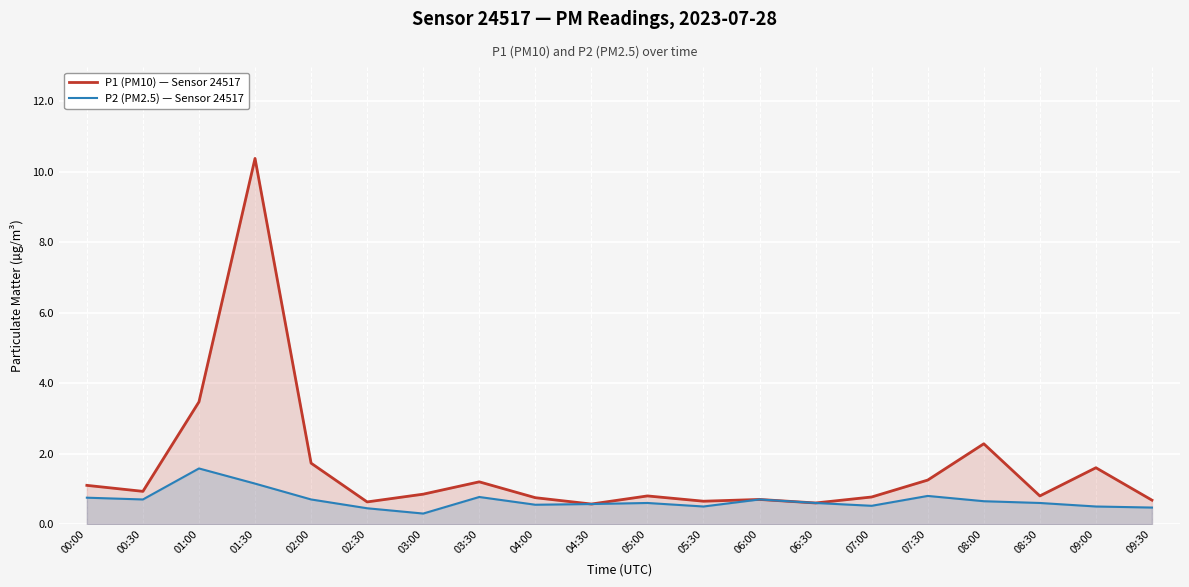

What is the approximate value of P2 (PM2.5) — Sensor 24517 at 09:00?

0.5